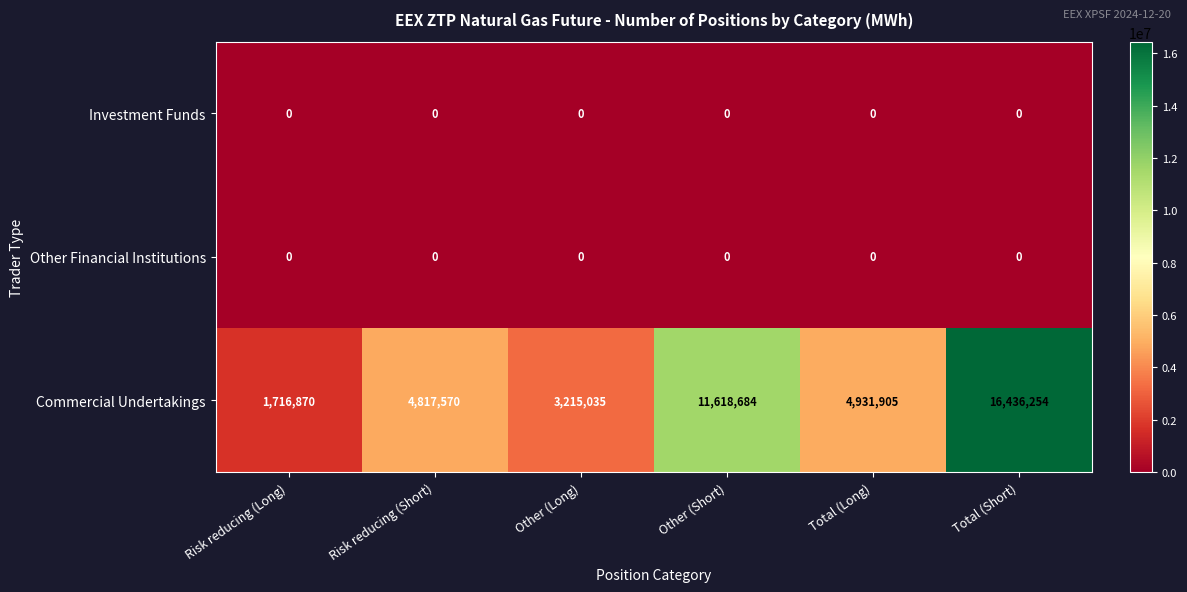

List the labels in order of Commercial Undertakings value, largest first.

Total (Short), Other (Short), Total (Long), Risk reducing (Short), Other (Long), Risk reducing (Long)